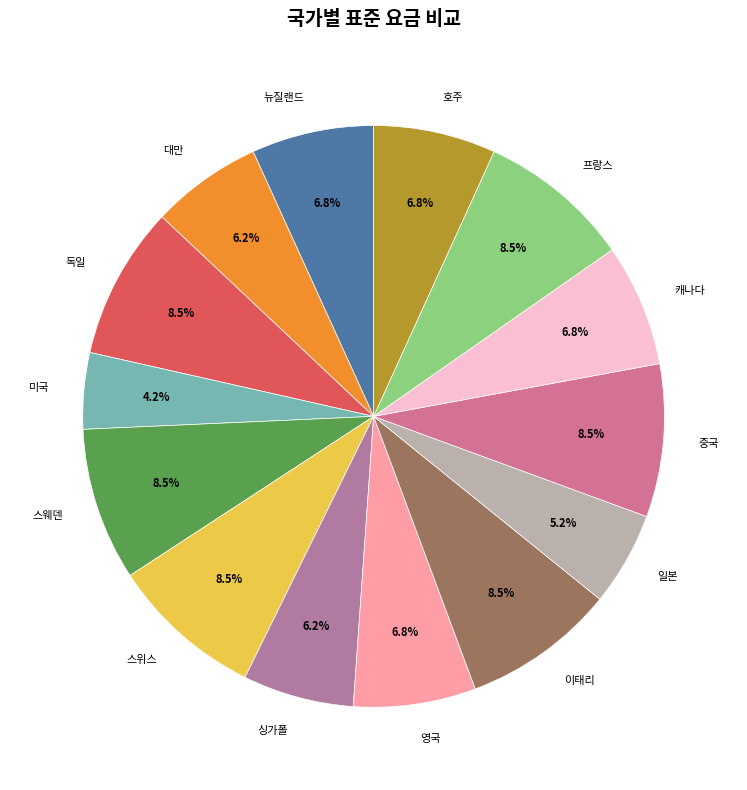

Count the number of slices in the pie.

14